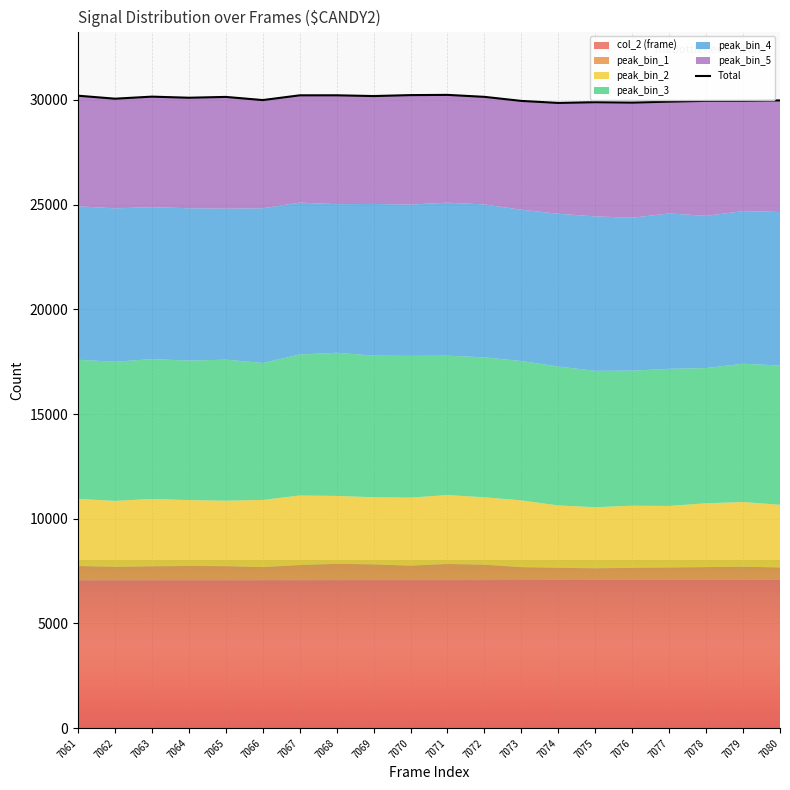

What value does the data have at 7062?

30055